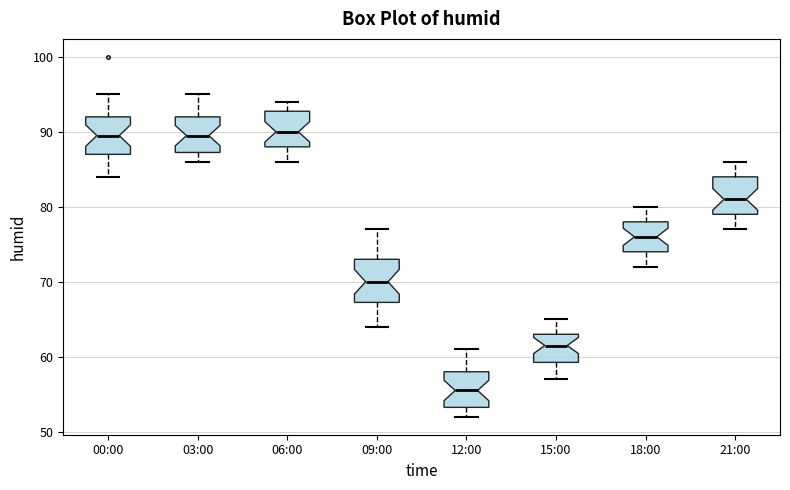

Reading left to right, transcribe this box plot: for each box, give where its median line is, the range the box spans, and where its two whiskers end, as read against the y-axis. The values are not printed on the chart, so give them approximately, as read against the axis.

00:00: median 90, box 87 to 92, whiskers 84 to 95
03:00: median 90, box 87 to 92, whiskers 86 to 95
06:00: median 90, box 88 to 93, whiskers 86 to 94
09:00: median 70, box 67 to 73, whiskers 64 to 77
12:00: median 56, box 53 to 58, whiskers 52 to 61
15:00: median 62, box 59 to 63, whiskers 57 to 65
18:00: median 76, box 74 to 78, whiskers 72 to 80
21:00: median 81, box 79 to 84, whiskers 77 to 86